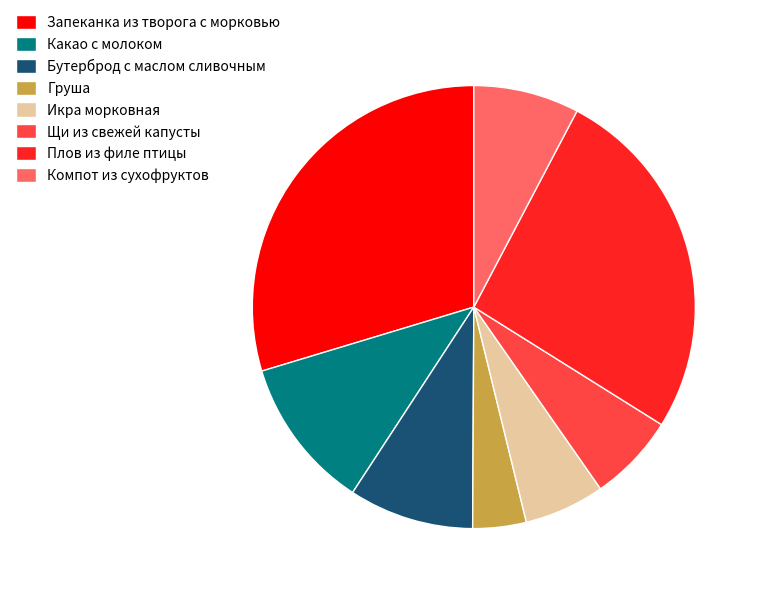

Which has a higher value, Щи из свежей капусты or Компот из сухофруктов?

Компот из сухофруктов